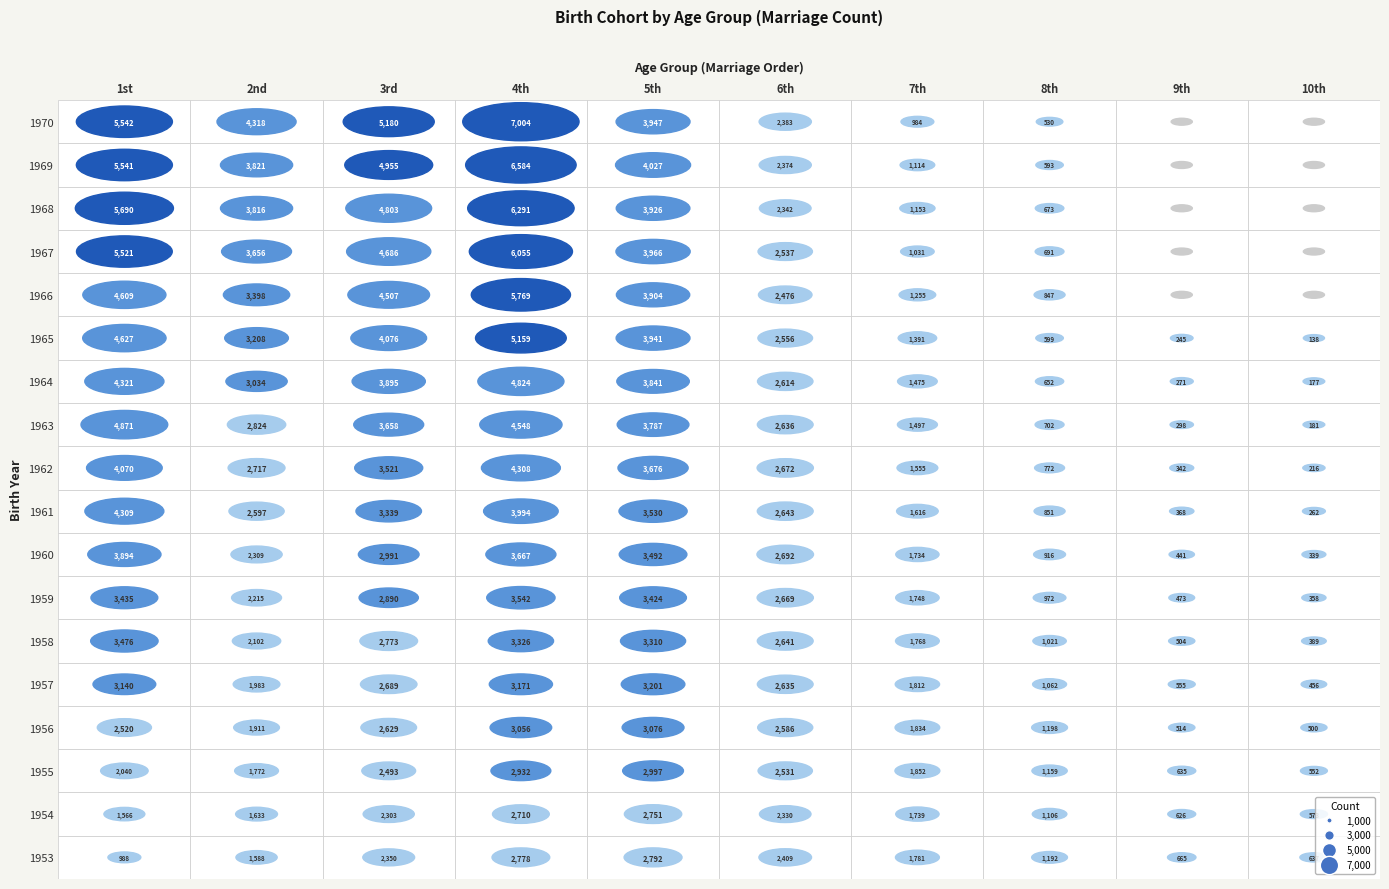

The 1954 series shows 1731 at 4. True or false?

False